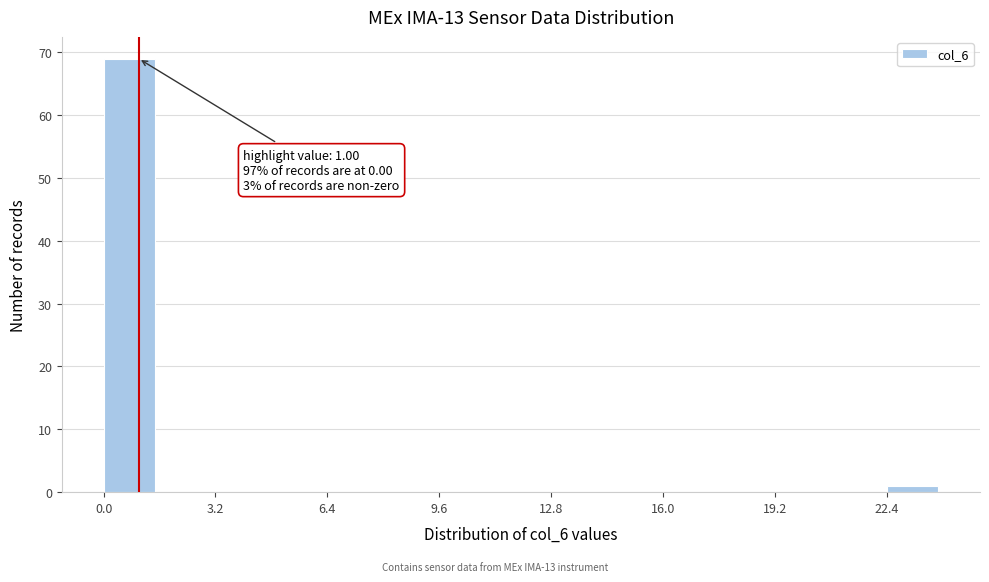

Around what value on the x-axis is the tallest bar? Give the approximate position of its centre, as read against the axis.

0.5